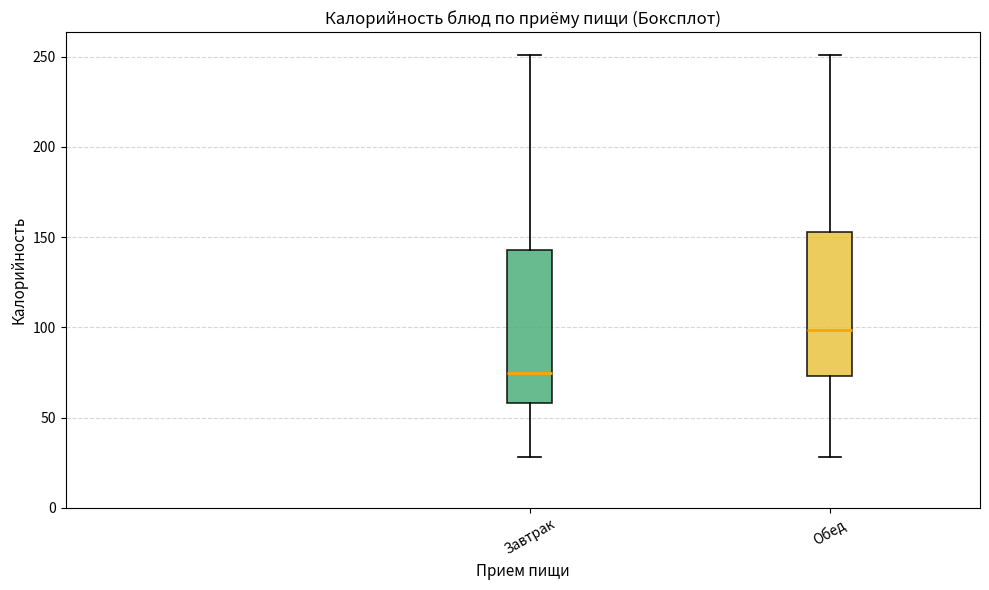

Where does the upper whisker of the box for Обед end on the y-axis? The values are not printed on the chart, so give them approximately, as read against the axis.

250